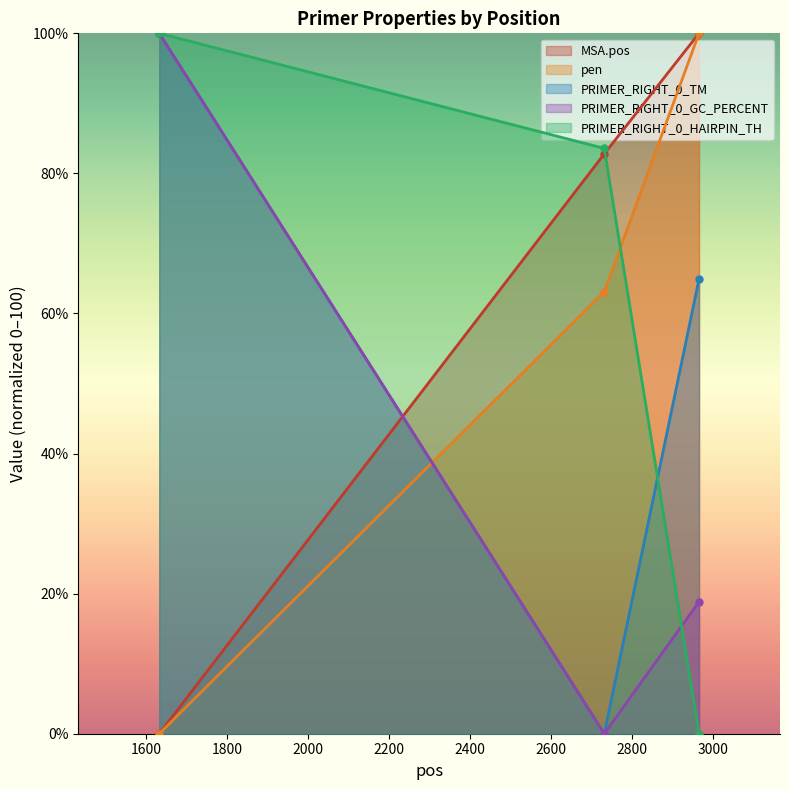

What is the maximum value for PRIMER_RIGHT_0_TM?

100.0